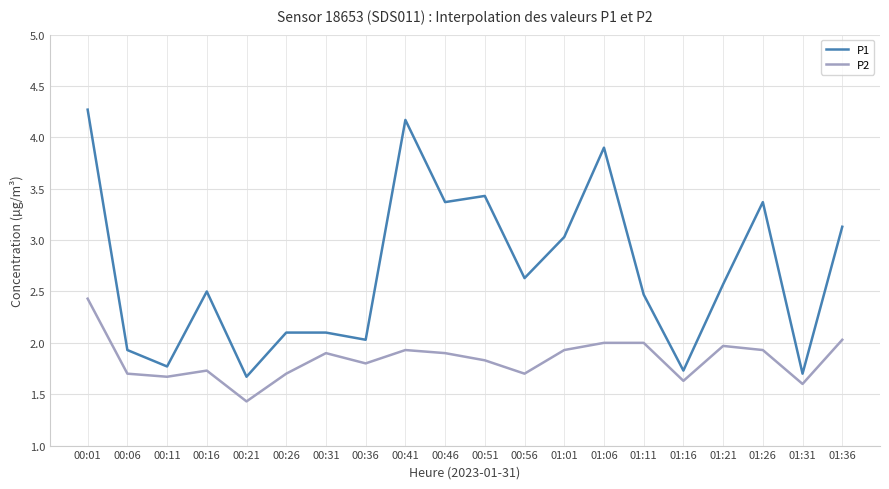

Reading left to right, extract all data points from this chart.

P1: 00:01=4.3	00:06=1.9	00:11=1.8	00:16=2.5	00:21=1.7	00:26=2.1	00:31=2.1	00:36=2.0	00:41=4.2	00:46=3.4	00:51=3.4	00:56=2.6	01:01=3.0	01:06=3.9	01:11=2.5	01:16=1.7	01:21=2.6	01:26=3.4	01:31=1.7	01:36=3.1
P2: 00:01=2.4	00:06=1.7	00:11=1.7	00:16=1.7	00:21=1.4	00:26=1.7	00:31=1.9	00:36=1.8	00:41=1.9	00:46=1.9	00:51=1.8	00:56=1.7	01:01=1.9	01:06=2.0	01:11=2.0	01:16=1.6	01:21=2.0	01:26=1.9	01:31=1.6	01:36=2.0